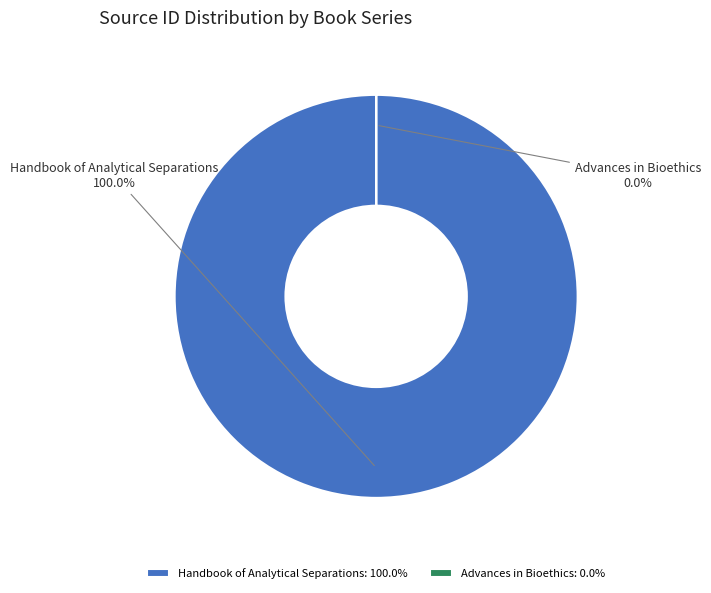

Which category has the smallest portion of the pie?

Advances in Bioethics